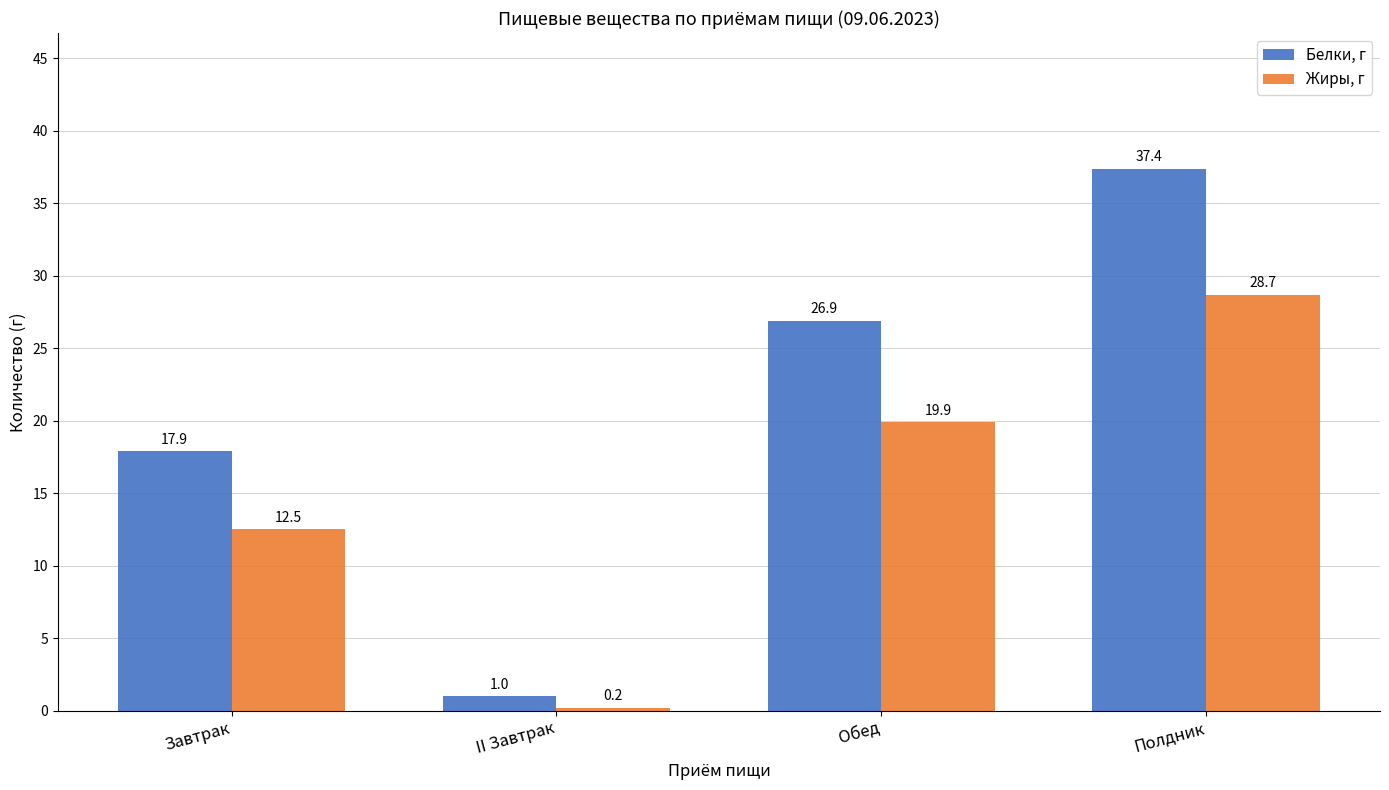

What are all the series names shown in the legend?

Белки, г, Жиры, г